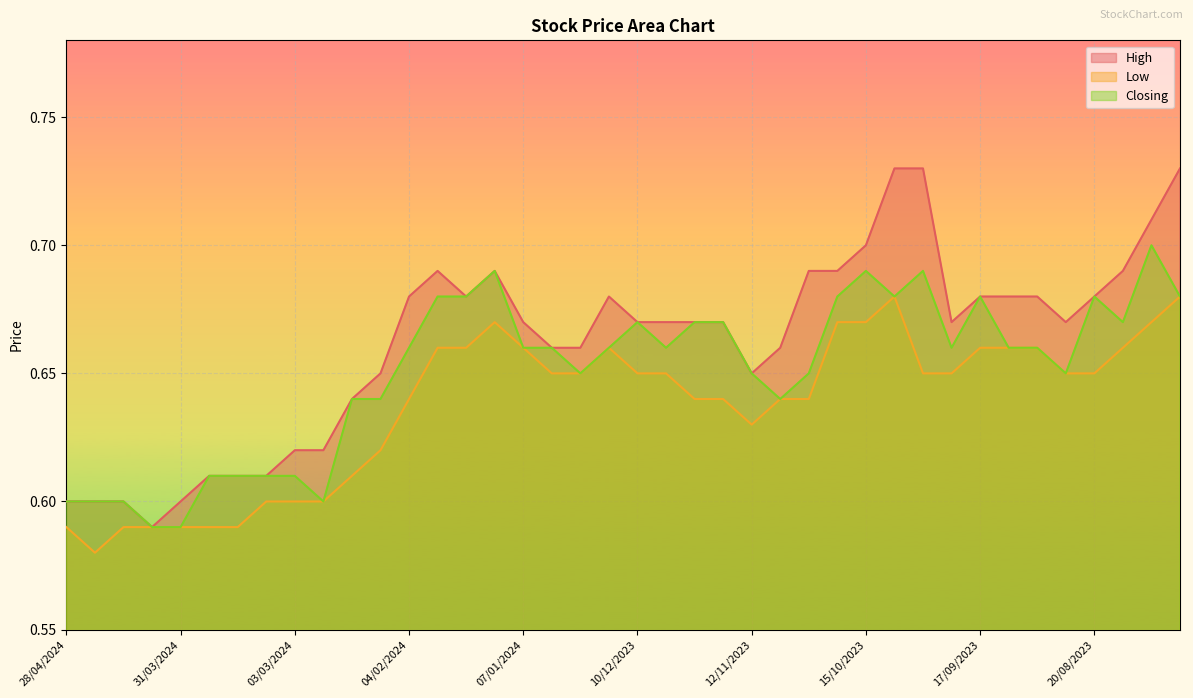

Reading left to right, extract all data points from this chart.

High: 0.6	0.6	0.6	0.6	0.6	0.6	0.6	0.6	0.6	0.6	0.6	0.7	0.7	0.7	0.7	0.7	0.7	0.7	0.7	0.7	0.7	0.7	0.7	0.7	0.7	0.7	0.7	0.7	0.7	0.7	0.7	0.7	0.7	0.7	0.7	0.7	0.7	0.7	0.7	0.7
Low: 0.6	0.6	0.6	0.6	0.6	0.6	0.6	0.6	0.6	0.6	0.6	0.6	0.6	0.7	0.7	0.7	0.7	0.7	0.7	0.7	0.7	0.7	0.6	0.6	0.6	0.6	0.6	0.7	0.7	0.7	0.7	0.7	0.7	0.7	0.7	0.7	0.7	0.7	0.7	0.7
Closing: 0.6	0.6	0.6	0.6	0.6	0.6	0.6	0.6	0.6	0.6	0.6	0.6	0.7	0.7	0.7	0.7	0.7	0.7	0.7	0.7	0.7	0.7	0.7	0.7	0.7	0.6	0.7	0.7	0.7	0.7	0.7	0.7	0.7	0.7	0.7	0.7	0.7	0.7	0.7	0.7